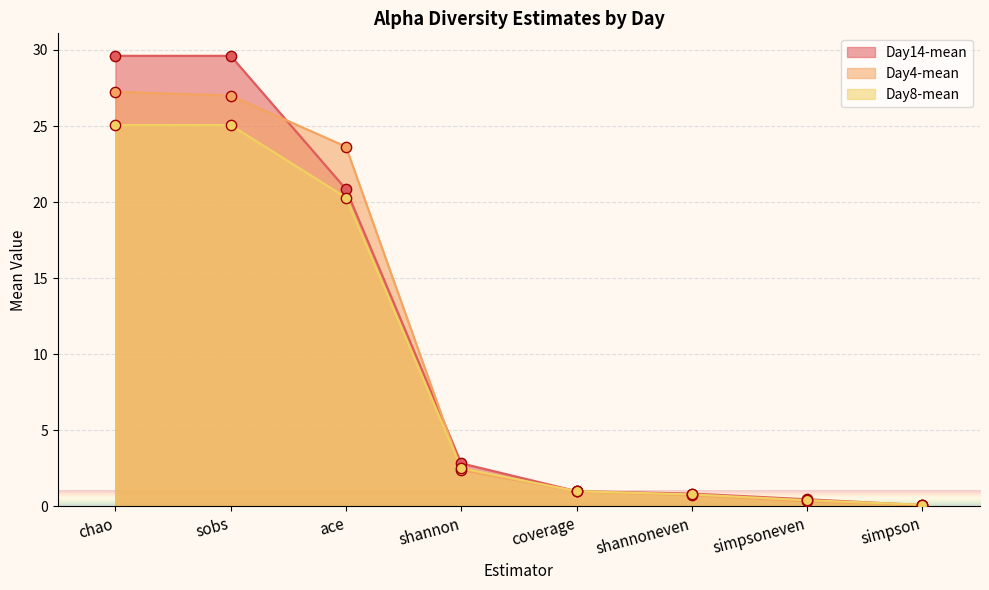

Which series contains the highest Y value?

Day14-mean